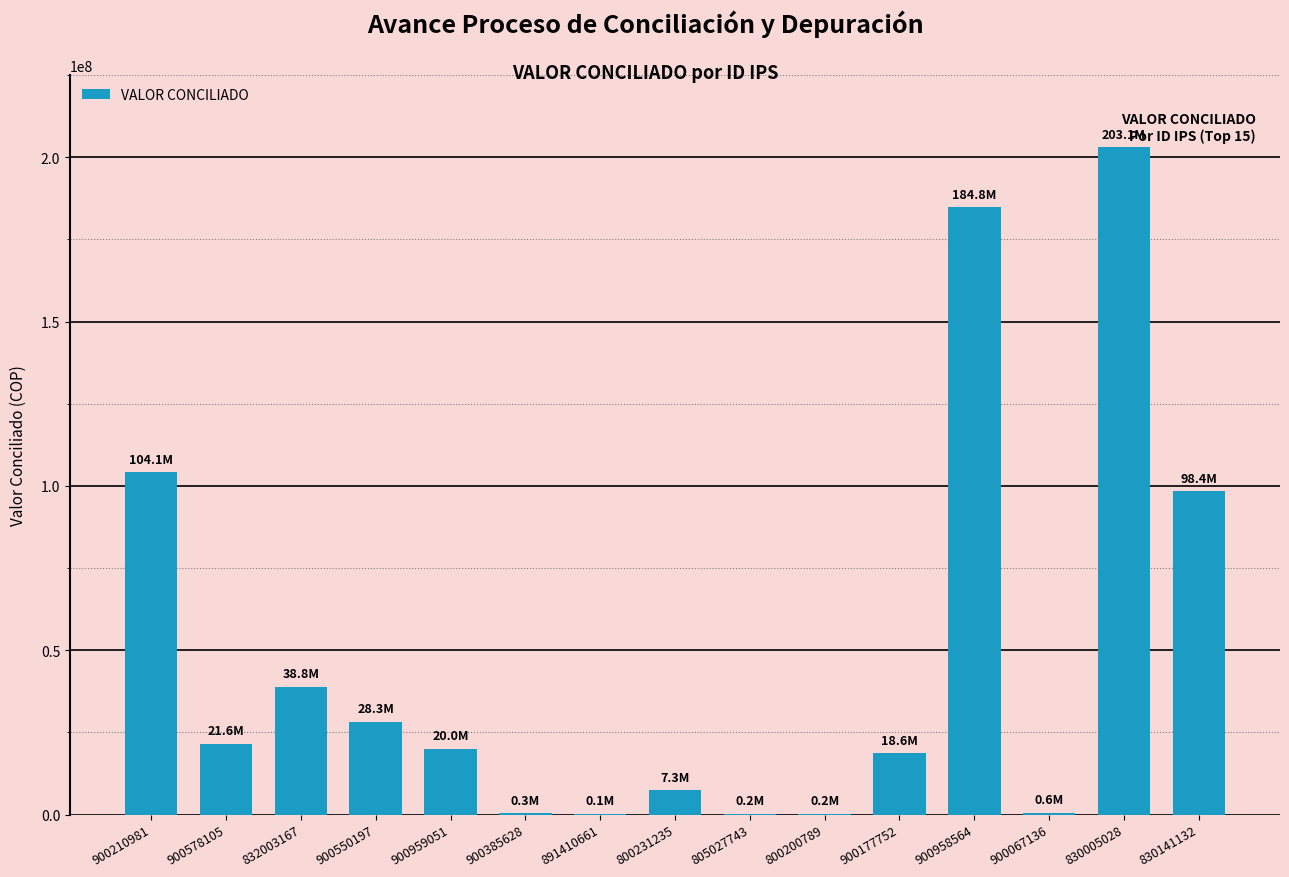

The chart shows a value of 7339560 at 800231235. True or false?

True